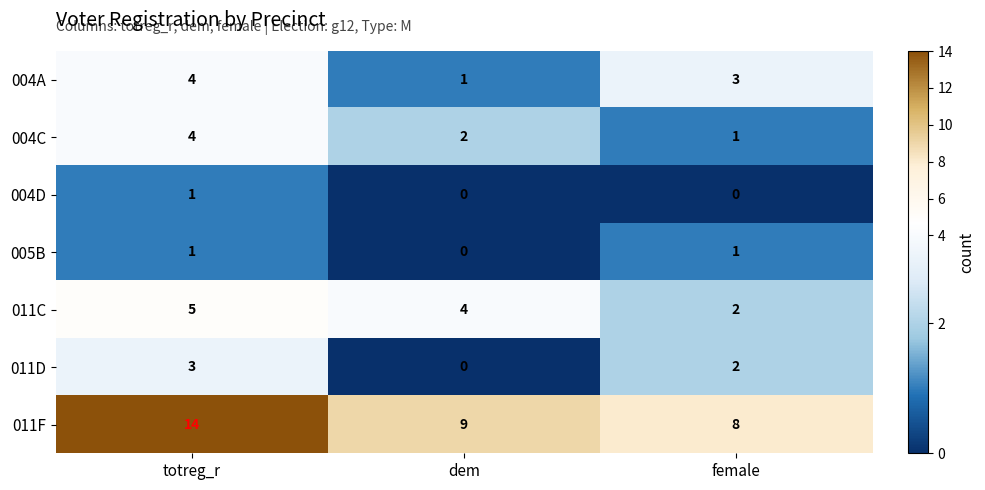

Where does the 011F series first go above 9?

totreg_r